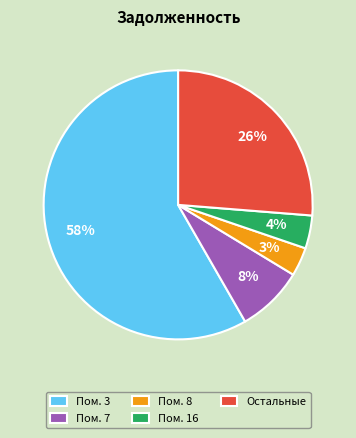

What percentage is the Остальные slice, to the nearest percent?

26%